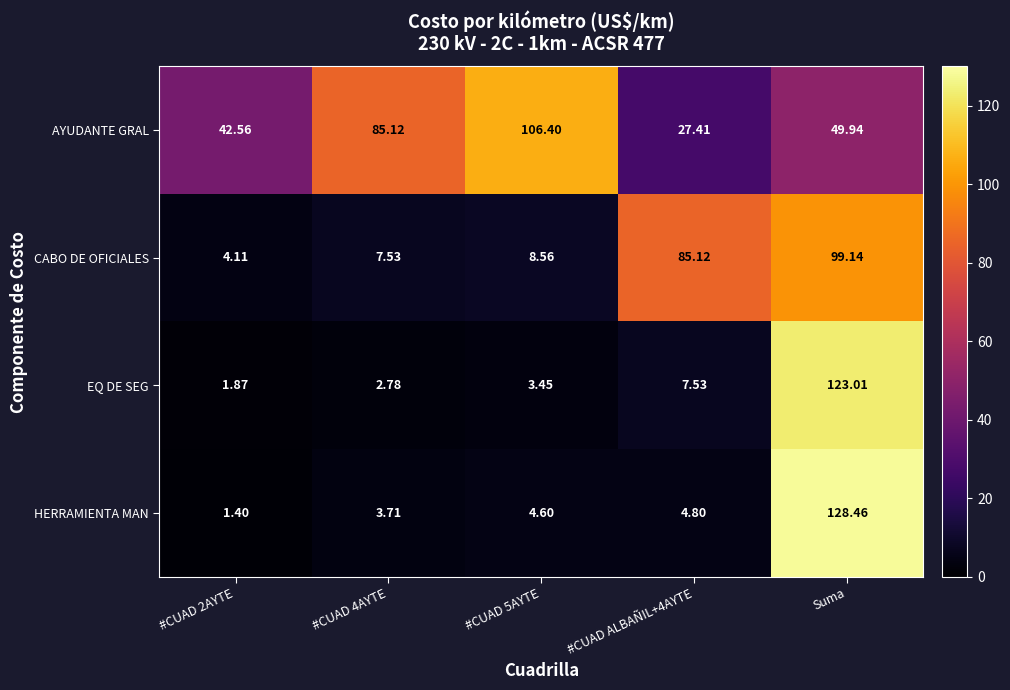

Which series changed the most between #CUAD 5AYTE and #CUAD ALBAÑIL+4AYTE?

AYUDANTE GRAL